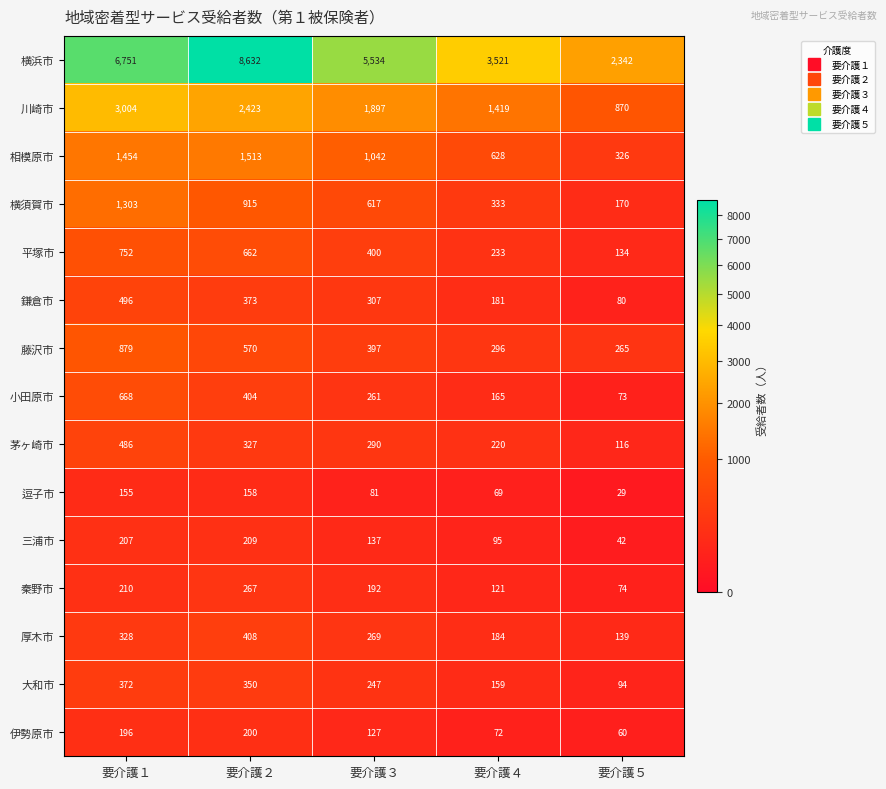

Between 要介護４ and 要介護５, which series saw the biggest shift?

横浜市